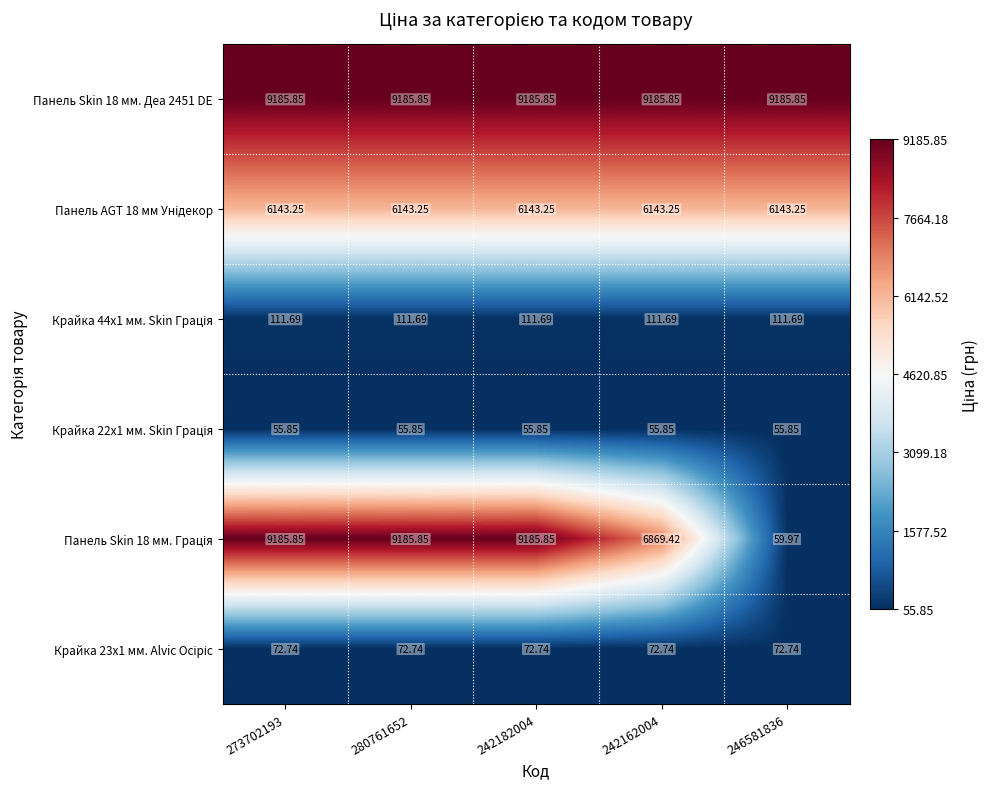

How many distinct data groups are displayed?

6